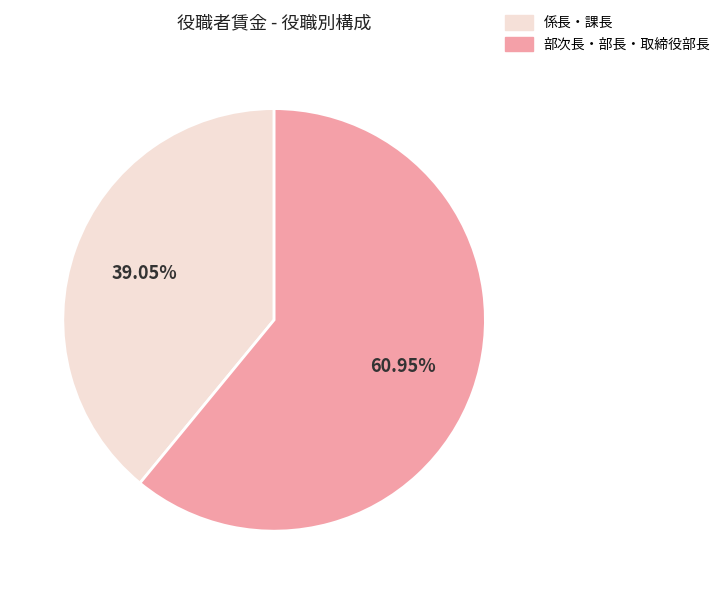

Does 部次長・部長・取締役部長 account for over 50% of the chart?

Yes